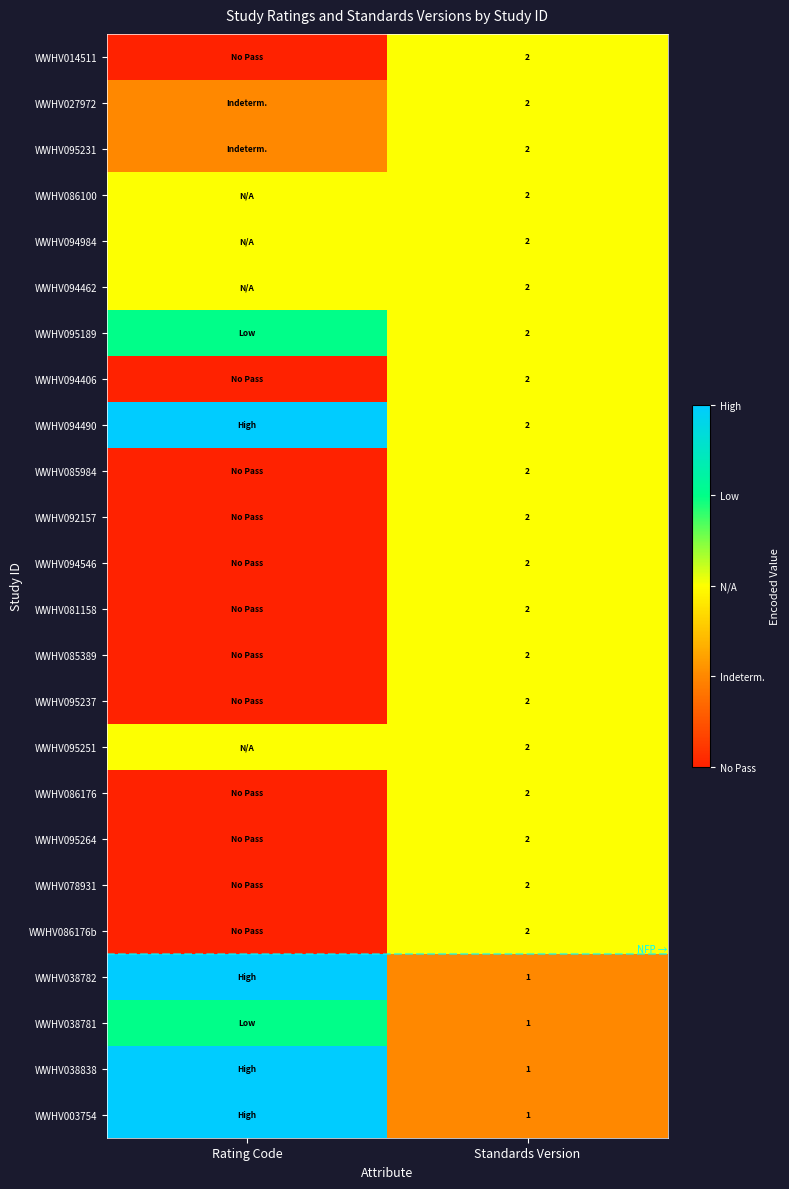

What is the total value across all series at Standards Version?

44